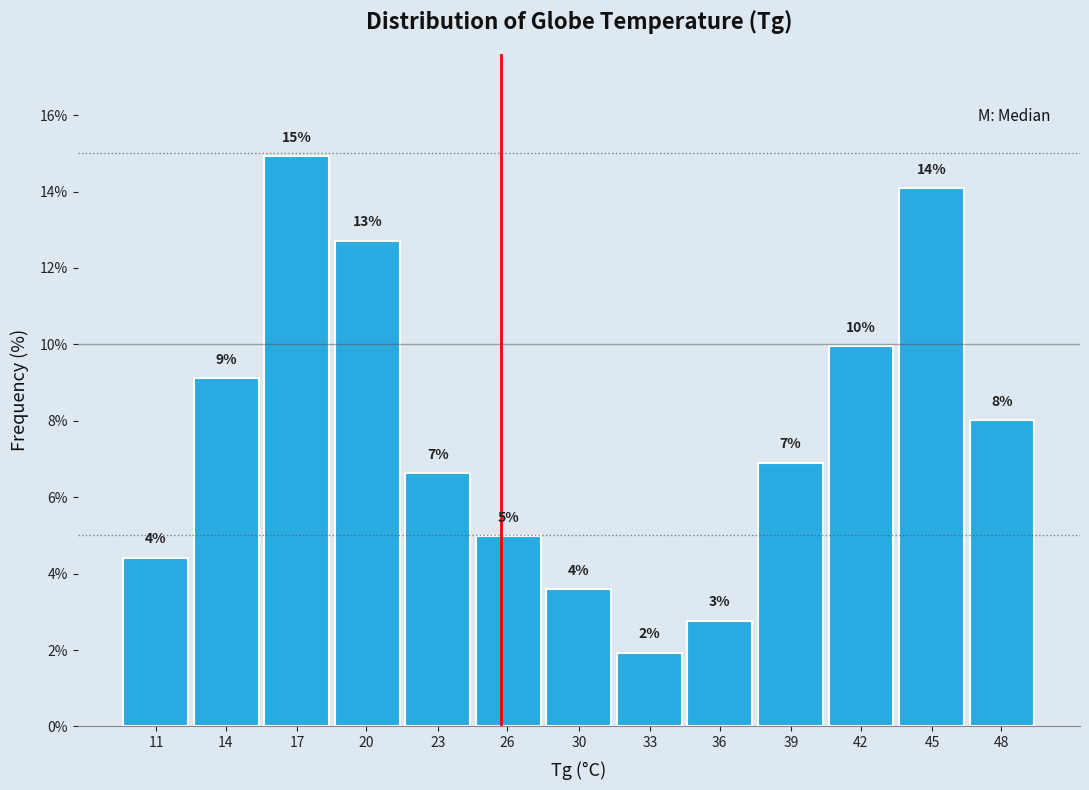

How many bars are there in total?

13